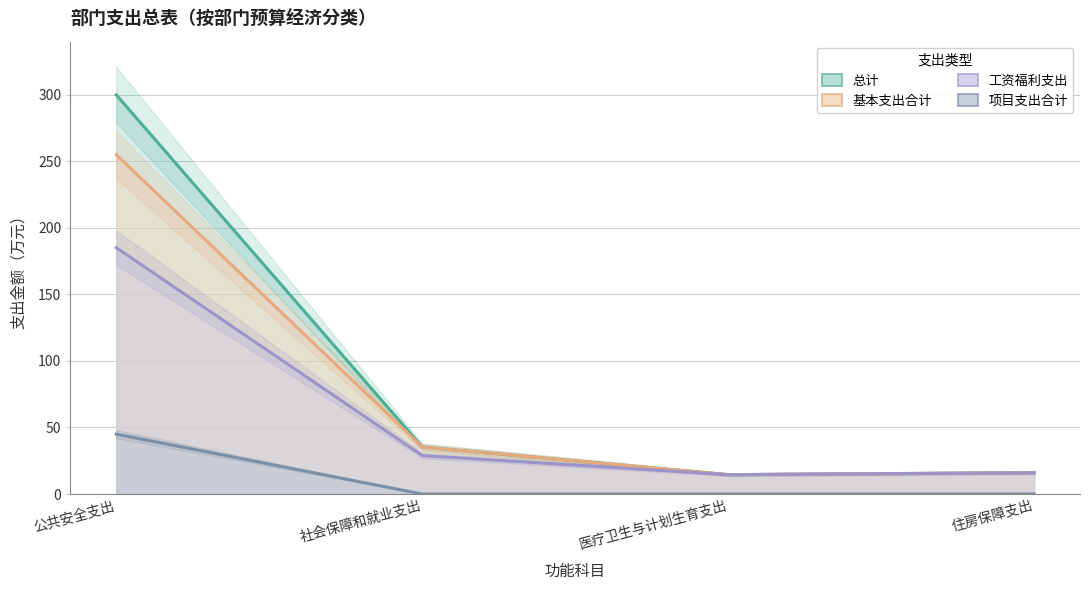

What is the label of the 2nd point from the right?

医疗卫生与计划生育支出